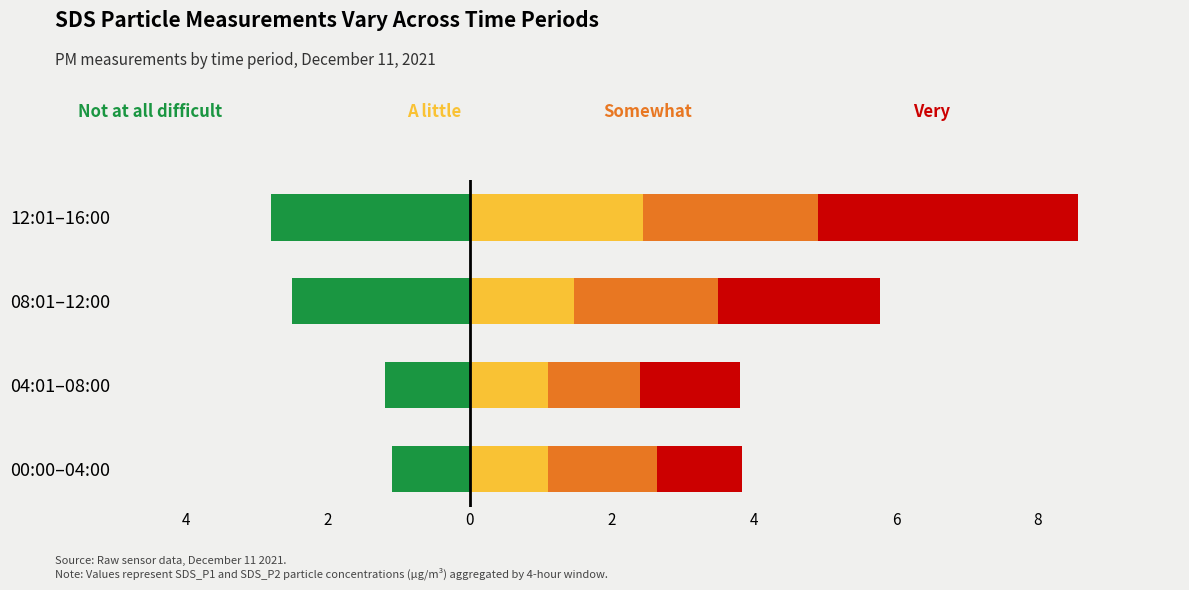

What is the difference between the Not at all difficult values at 08:01–12:00 and 00:00–04:00?

1.4